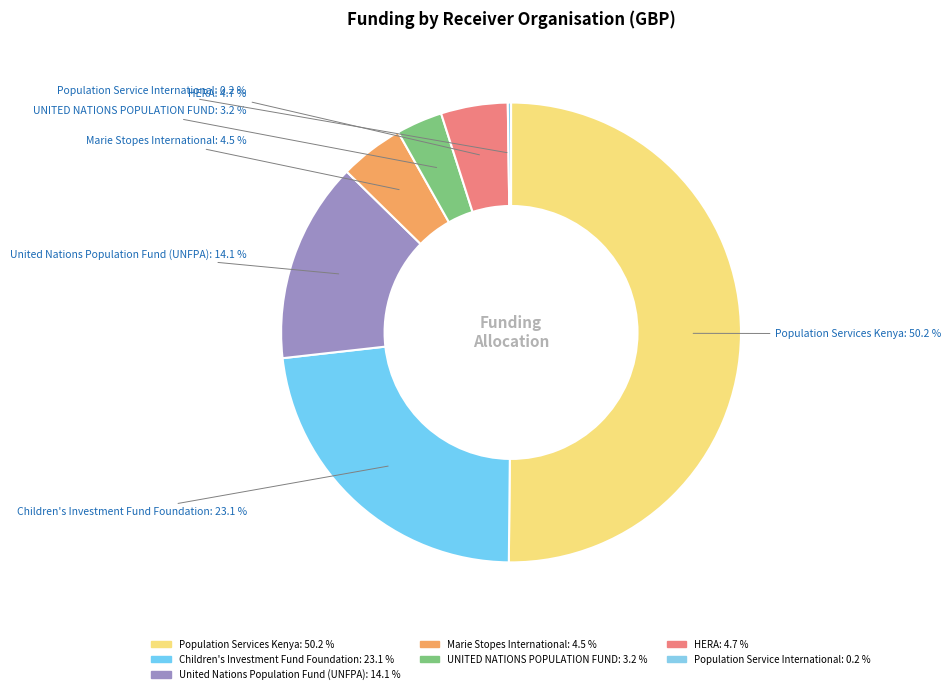

Is there any slice that represents more than half of the pie?

Yes